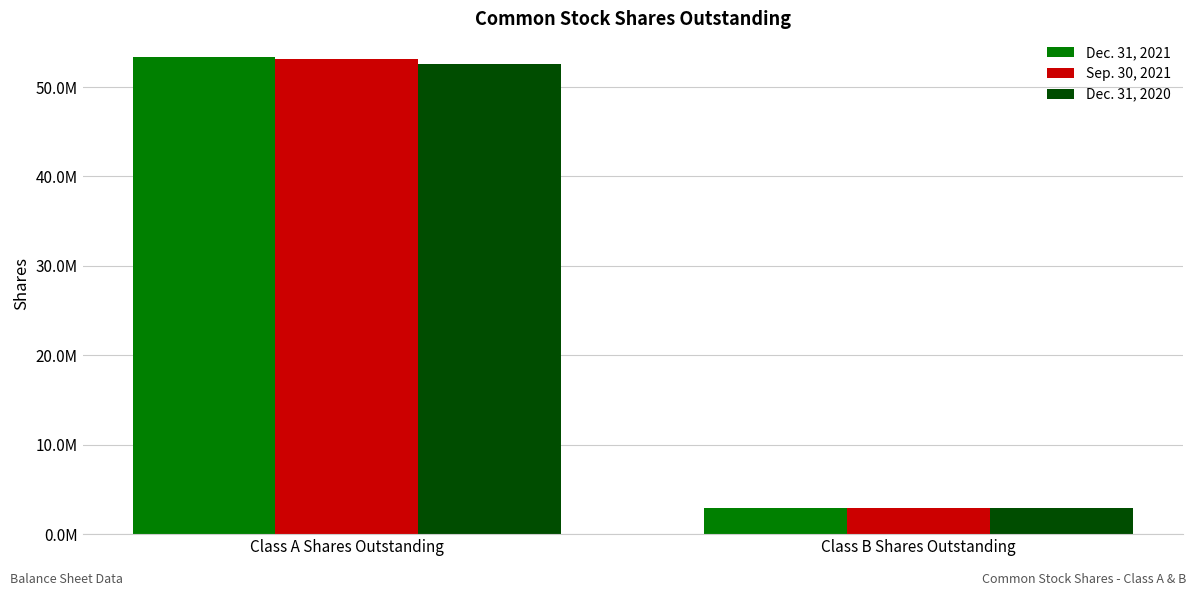

What is the minimum value for Dec. 31, 2020?

2970171